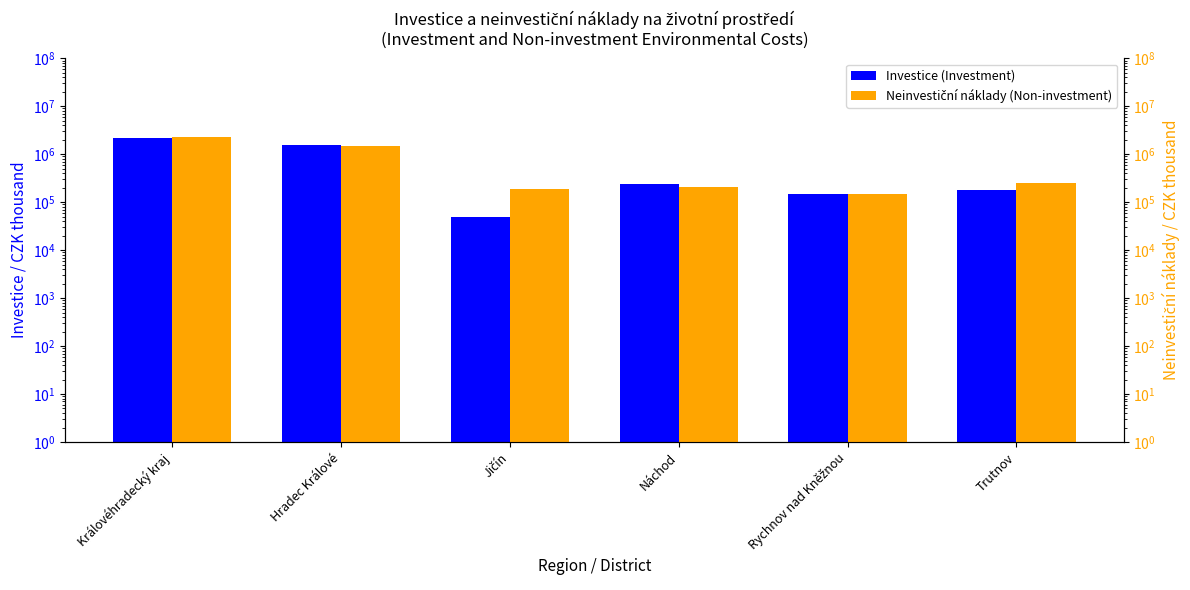

Are the bars horizontal?

No